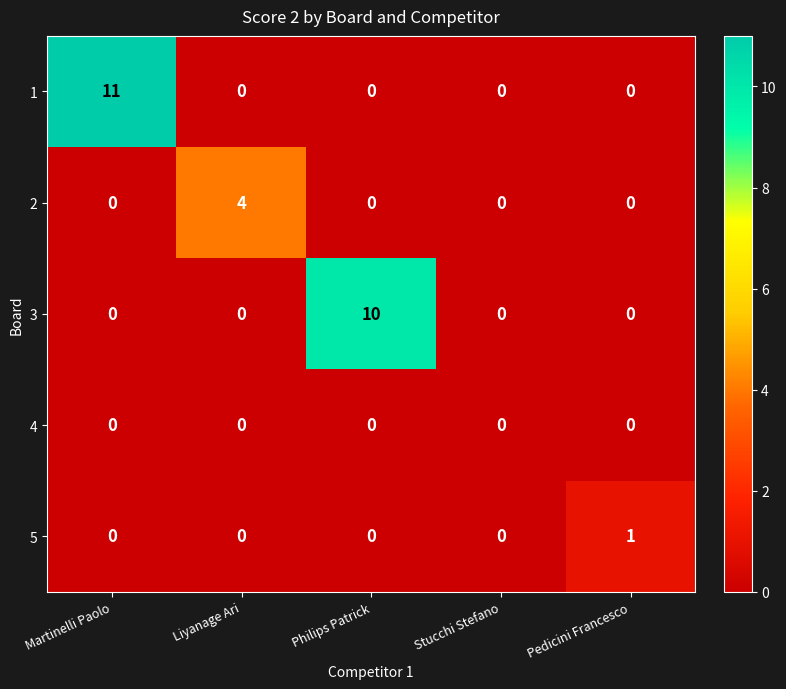

Is it true that 5 equals -1 at Philips Patrick?

False